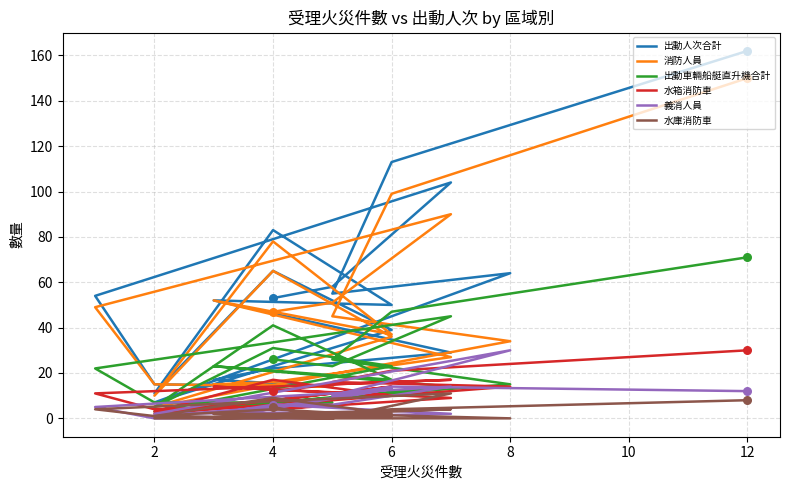

At how many categories does at least one series exceed 68?

4